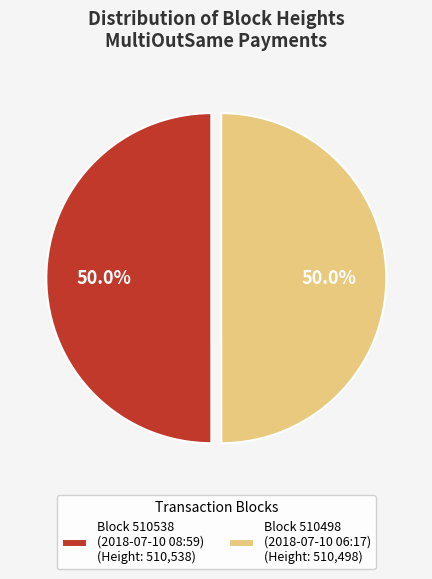

Do Block 510538 (2018-07-10 08:59) (Height: 510,538) and Block 510498 (2018-07-10 06:17) (Height: 510,498) together represent more than half of the pie?

Yes